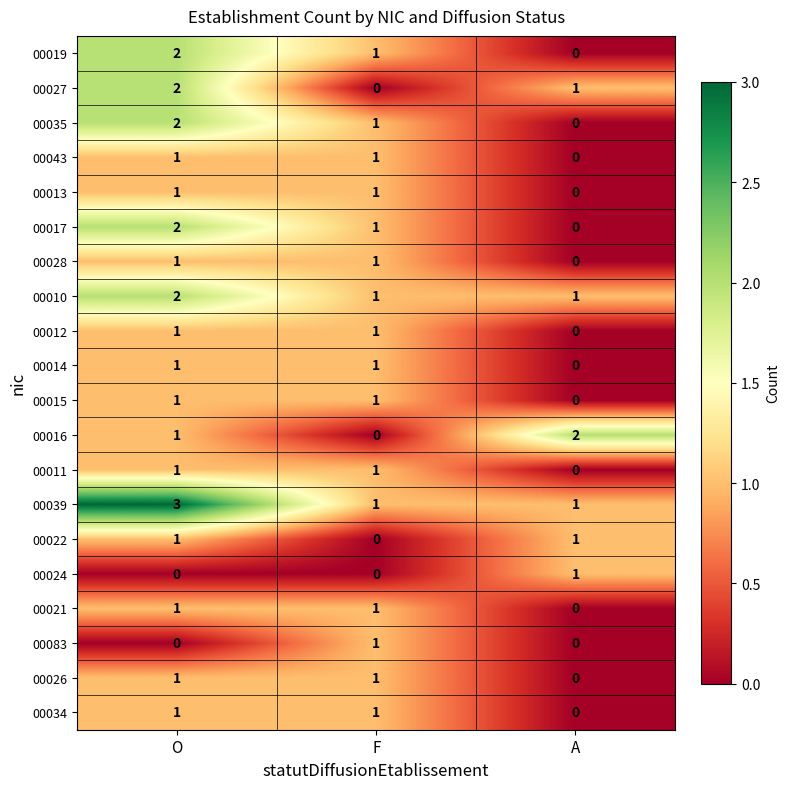

True or false: 00022 has a value of 1 at A.

True